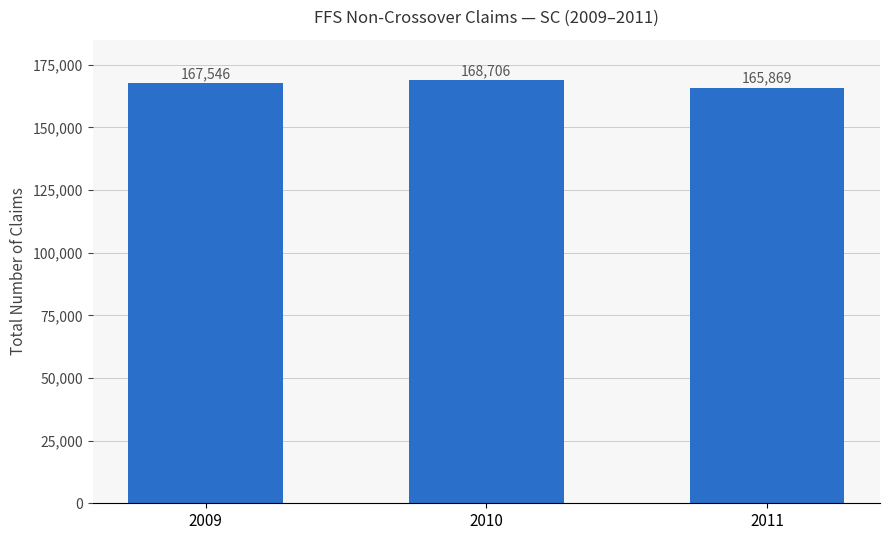

List the labels in order of value, largest first.

2010, 2009, 2011